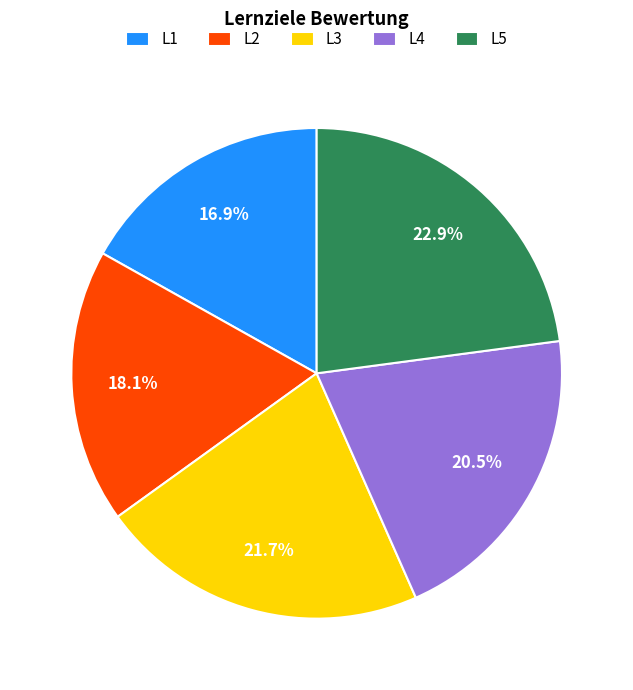

Which has a higher value, L5 or L4?

L5